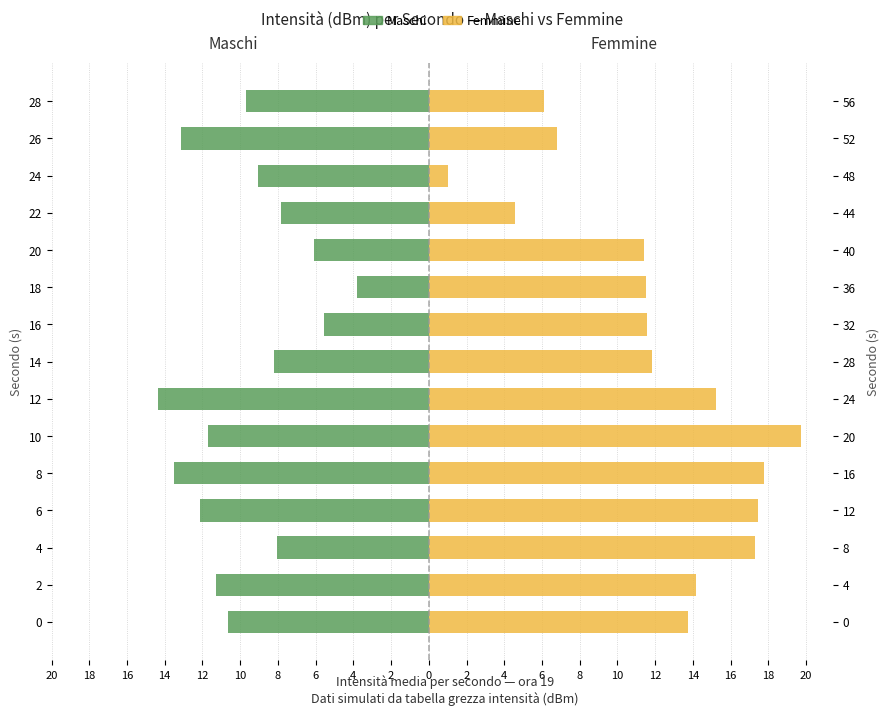

What is the greatest value displayed?

19.7